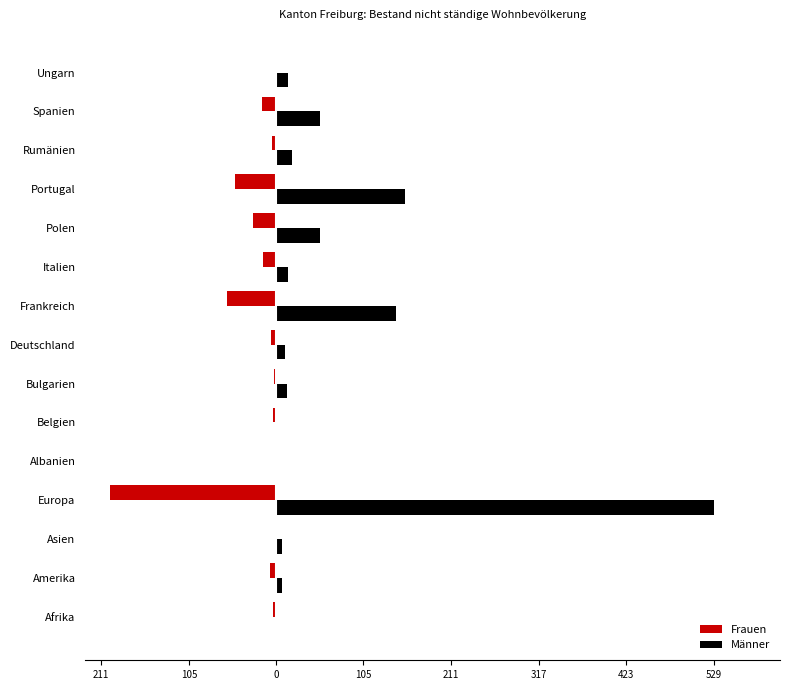

What are all the series names shown in the legend?

Frauen, Männer